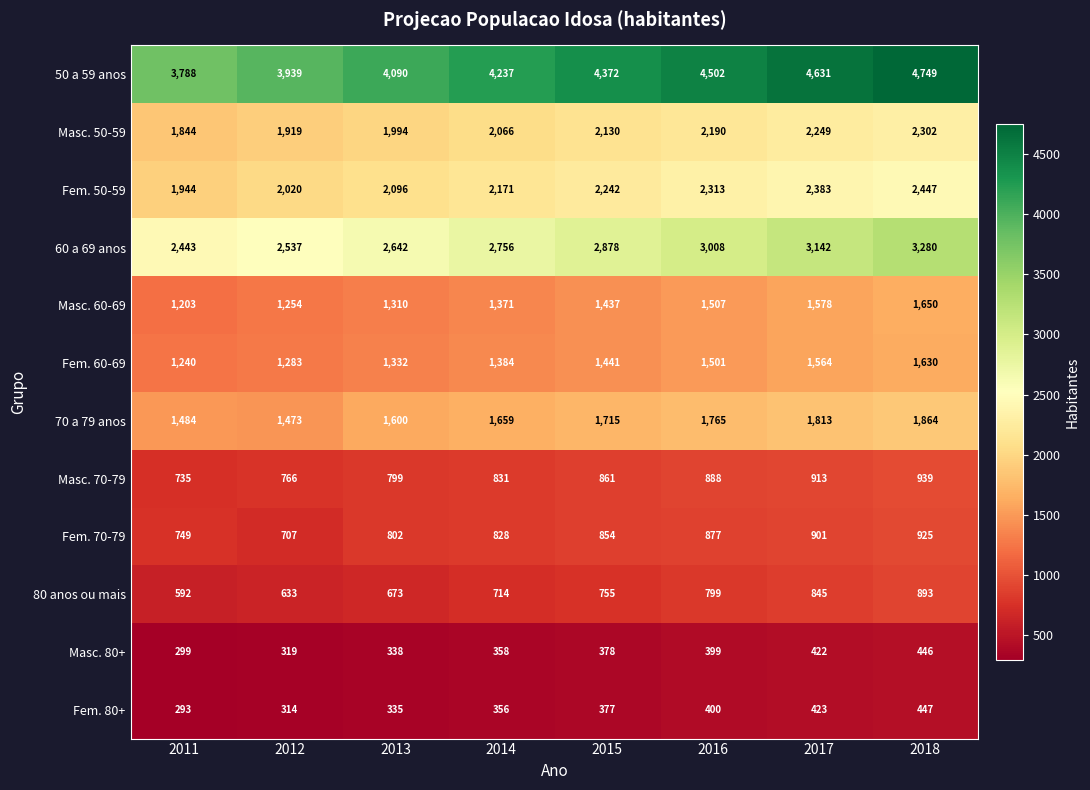

Is the value of Masc. 80+ at 2012 greater than the value of 60 a 69 anos at 2011?

No